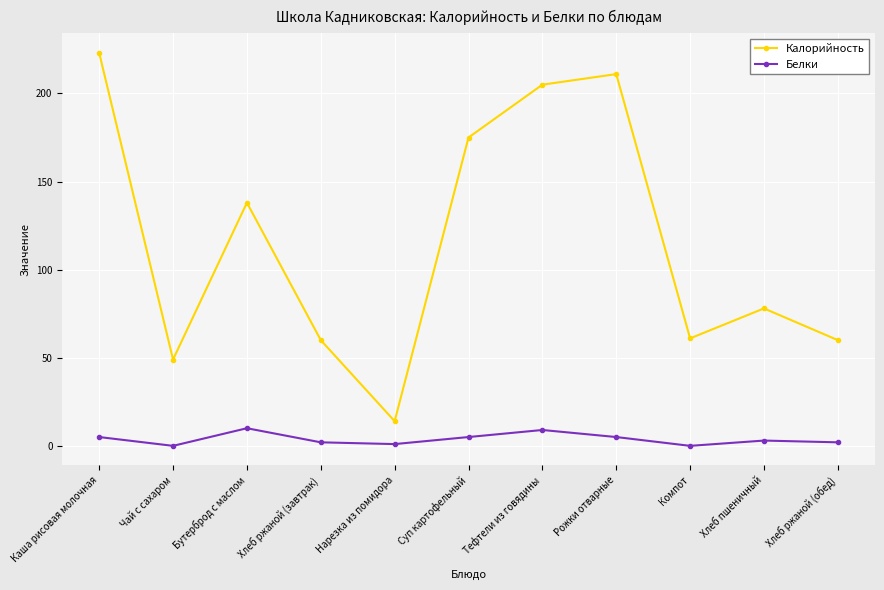

How many lines are shown in the chart?

2